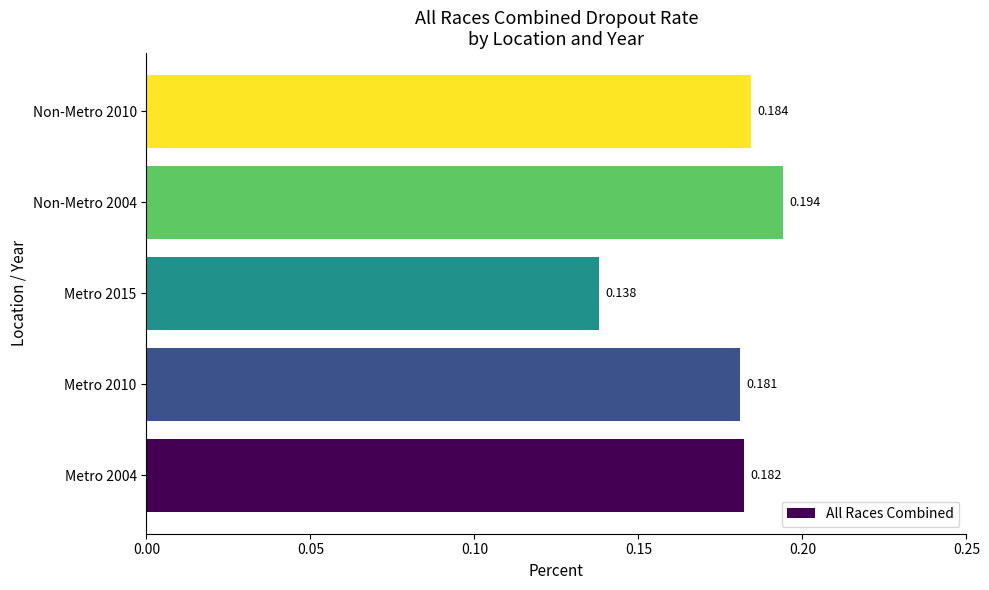

Which category has the lowest value across all series?

Metro 2015